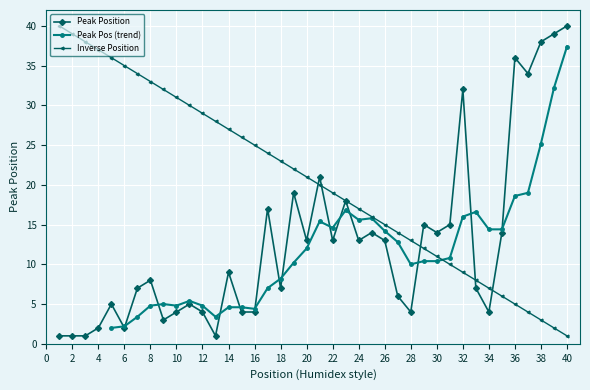

Reading left to right, what are all the values shown in this chart?

1=1	2=1	3=1	4=2	5=5	6=2	7=7	8=8	9=3	10=4	11=5	12=4	13=1	14=9	15=4	16=4	17=17	18=7	19=19	20=13	21=21	22=13	23=18	24=13	25=14	26=13	27=6	28=4	29=15	30=14	31=15	32=32	33=7	34=4	35=14	36=36	37=34	38=38	39=39	40=40